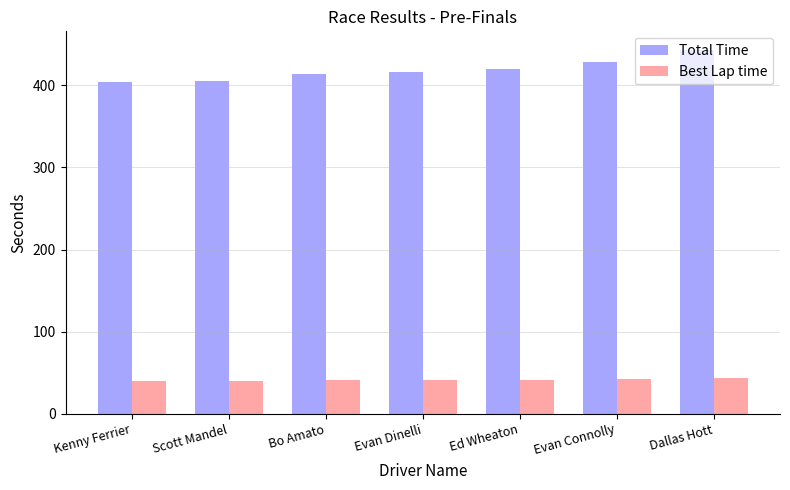

What is the difference between the Total Time values at Bo Amato and Scott Mandel?

9.3